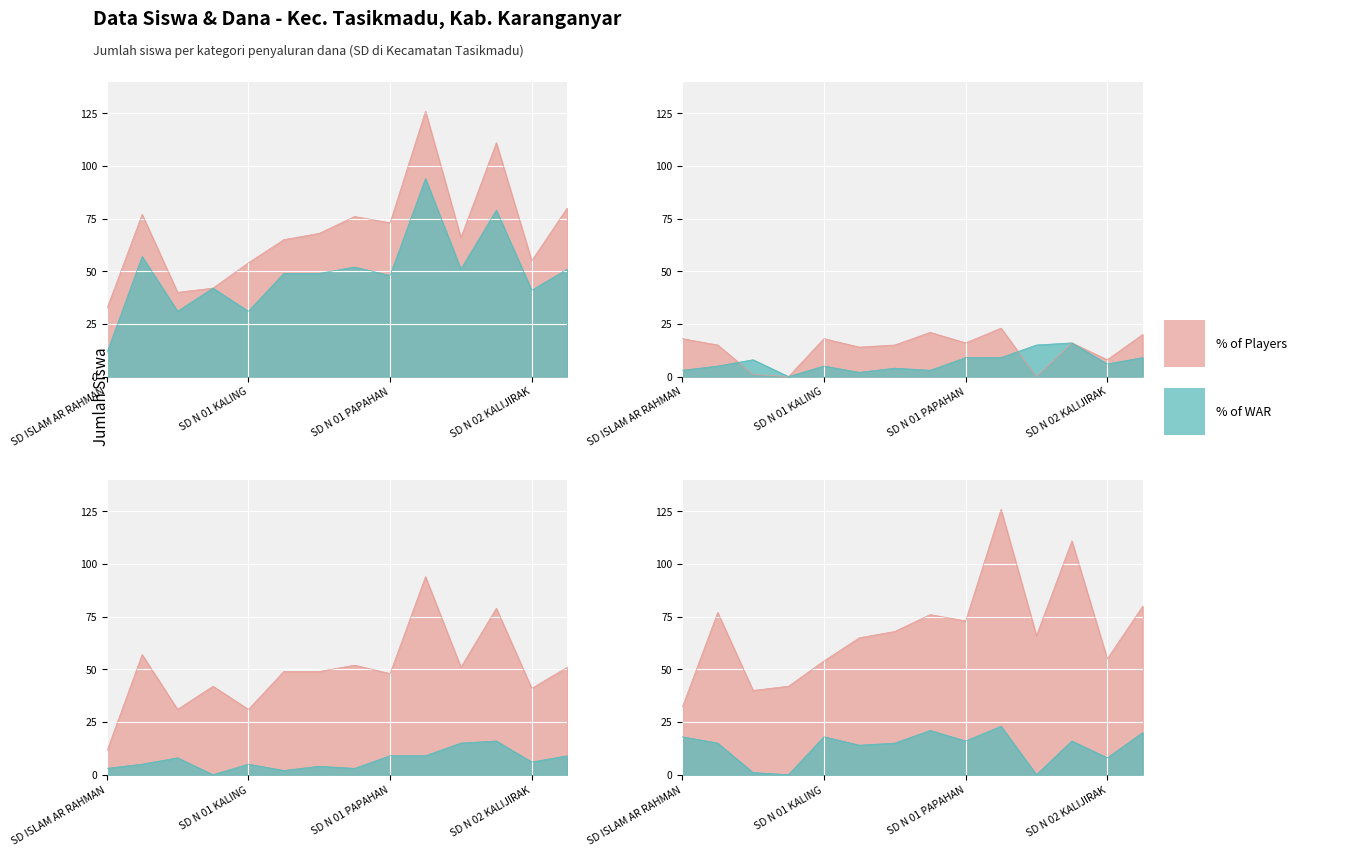

Reading right to left, what are all the values shown in this chart?

Siswa Disalurkan: SD N 02 KALING=80	SD N 02 KALIJIRAK=55	SD N 02 GAUM=111	SD N 01 WONOLOPO=66	SD N 01 SURUH=126	SD N 01 PAPAHAN=73	SD N 01 PANDEYAN=76	SD N 01 NGIJO=68	SD N 01 KARANGMOJO=65	SD N 01 KALING=54	SD N 01 KALIJIRAK=42	SD N 01 GAUM=40	SD N 01 BURAN=77	SD ISLAM AR RAHMAN=32
Siswa Pemberian: SD N 02 KALING=51	SD N 02 KALIJIRAK=41	SD N 02 GAUM=79	SD N 01 WONOLOPO=51	SD N 01 SURUH=94	SD N 01 PAPAHAN=48	SD N 01 PANDEYAN=52	SD N 01 NGIJO=49	SD N 01 KARANGMOJO=49	SD N 01 KALING=31	SD N 01 KALIJIRAK=42	SD N 01 GAUM=31	SD N 01 BURAN=57	SD ISLAM AR RAHMAN=11
Siswa Akt. Nominasi: SD N 02 KALING=20	SD N 02 KALIJIRAK=8	SD N 02 GAUM=16	SD N 01 WONOLOPO=0	SD N 01 SURUH=23	SD N 01 PAPAHAN=16	SD N 01 PANDEYAN=21	SD N 01 NGIJO=15	SD N 01 KARANGMOJO=14	SD N 01 KALING=18	SD N 01 KALIJIRAK=0	SD N 01 GAUM=1	SD N 01 BURAN=15	SD ISLAM AR RAHMAN=18
Siswa Relaksasi: SD N 02 KALING=9	SD N 02 KALIJIRAK=6	SD N 02 GAUM=16	SD N 01 WONOLOPO=15	SD N 01 SURUH=9	SD N 01 PAPAHAN=9	SD N 01 PANDEYAN=3	SD N 01 NGIJO=4	SD N 01 KARANGMOJO=2	SD N 01 KALING=5	SD N 01 KALIJIRAK=0	SD N 01 GAUM=8	SD N 01 BURAN=5	SD ISLAM AR RAHMAN=3